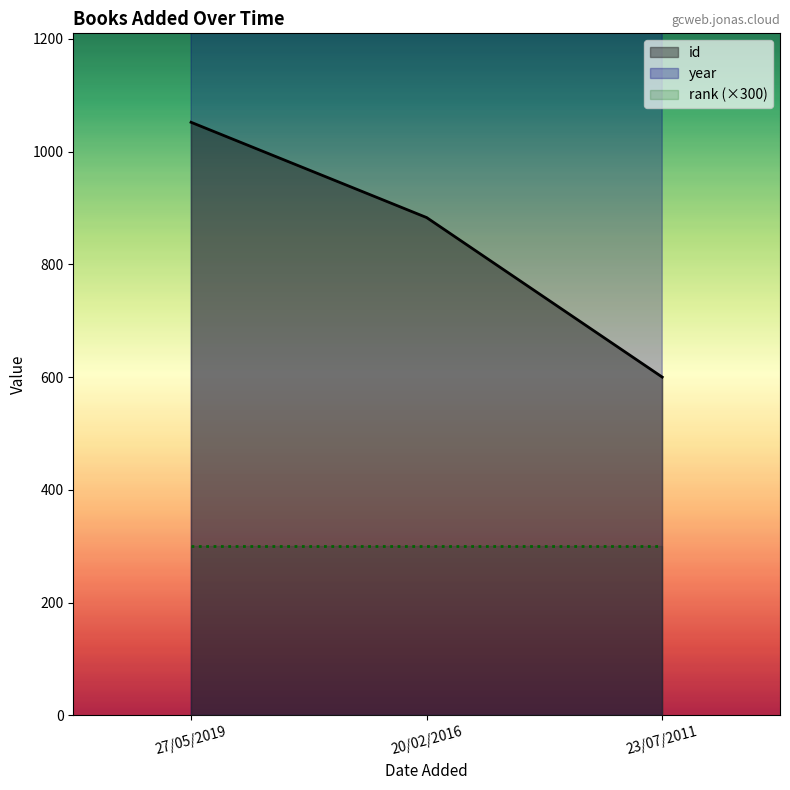

Which category has the highest value across all series?

27/05/2019